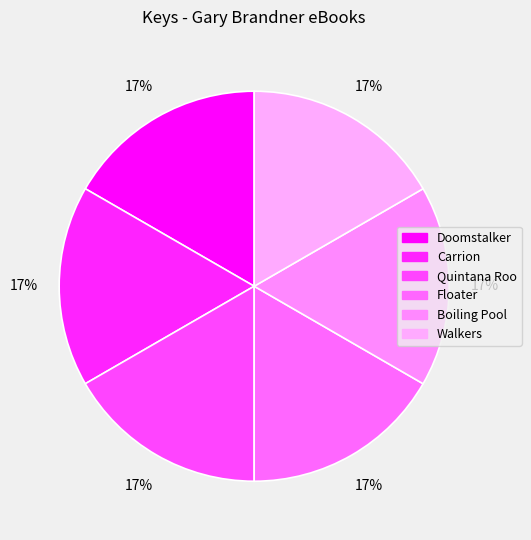

What is the ratio of the value at Quintana Roo to the value at Boiling Pool?

1.0